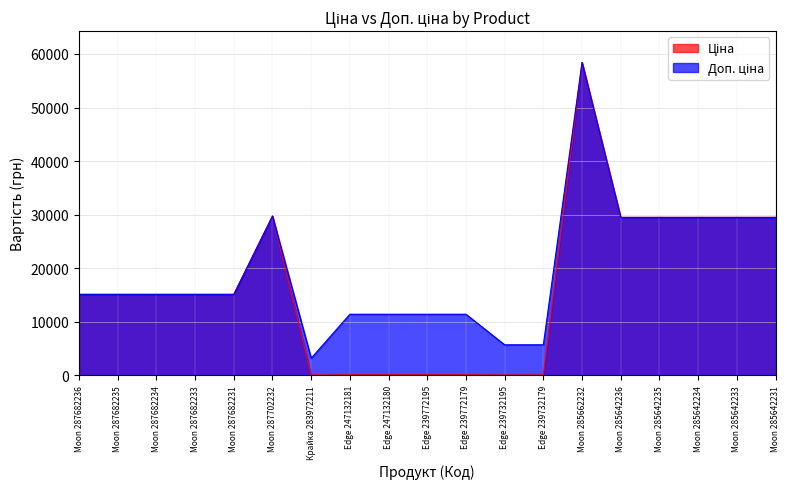

Which series has the largest total across all categories?

Доп. ціна